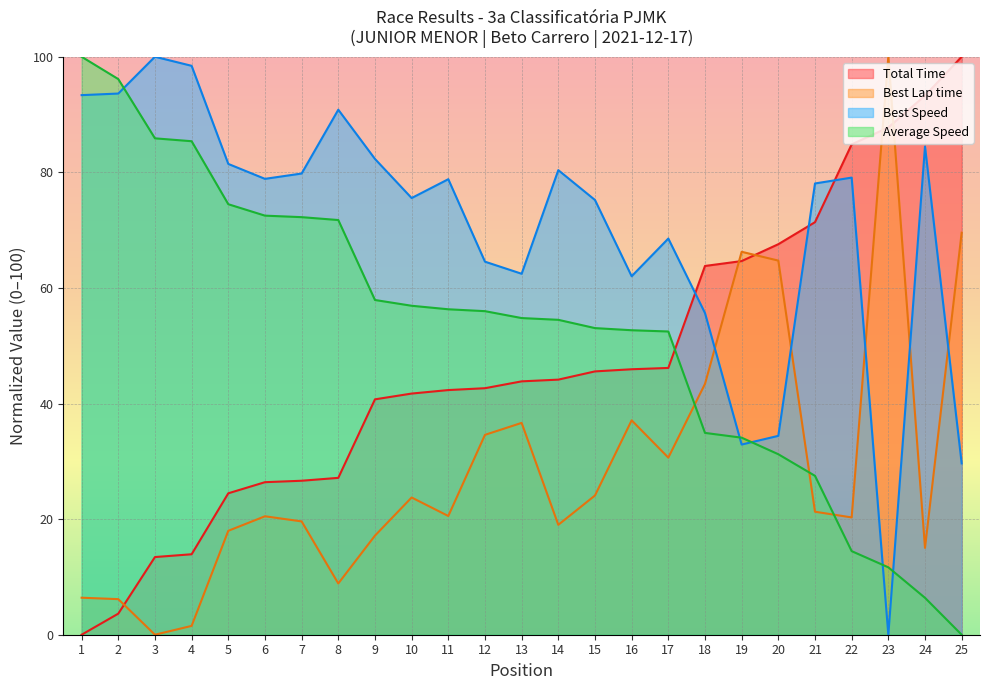

What is the difference between the Total Time values at 5 and 13?

19.4